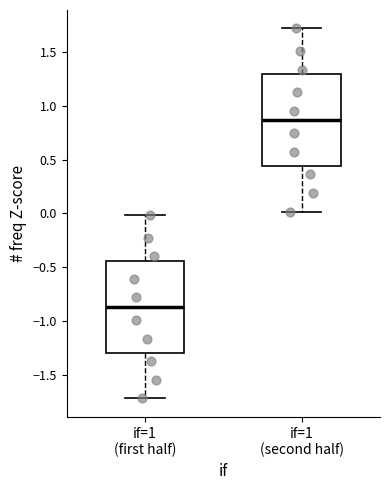

Which box's median line is the lowest?

if=1 (first half)